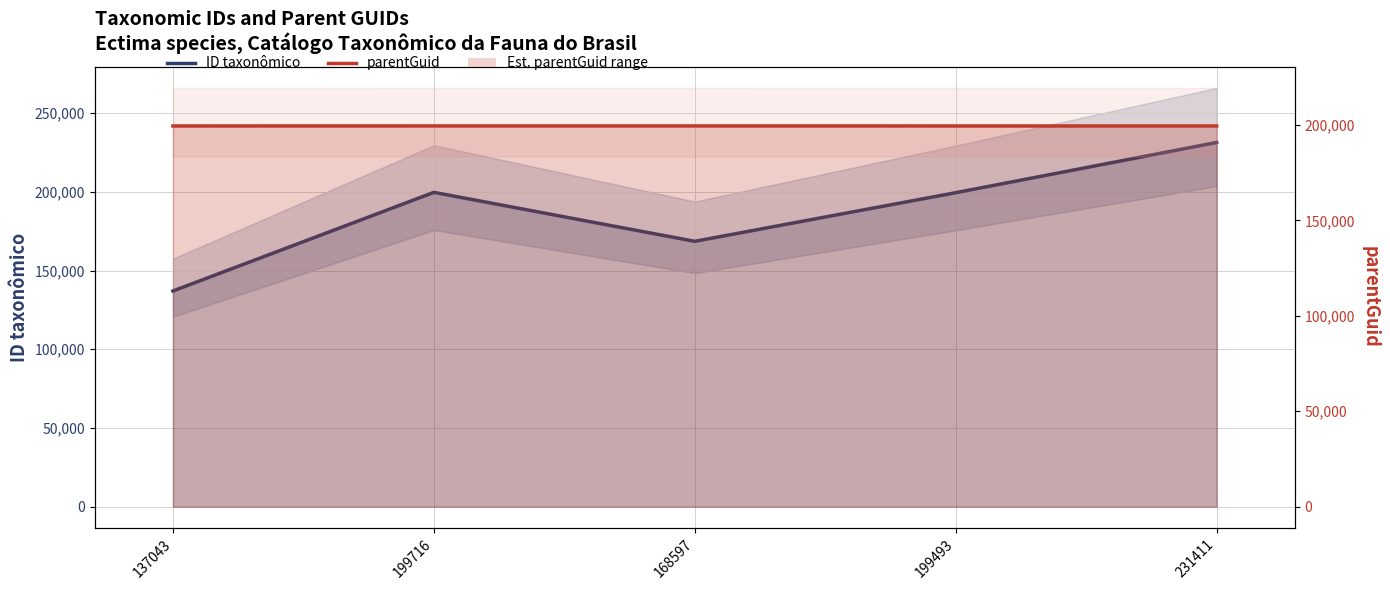

Reading left to right, transcribe all the data shown in this chart.

ID taxonômico: 137043	199716	168597	199493	231411
parentGuid: 199469	199493	199493	199469	199469